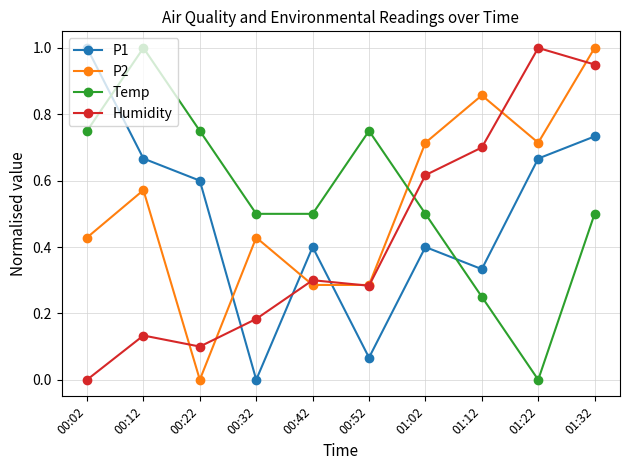

What is the total value across all series at 00:42?

1.5